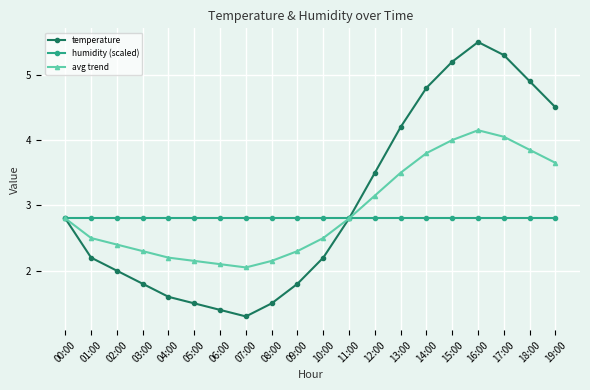

Is it true that humidity (scaled) equals 2.8 at 08:00?

True